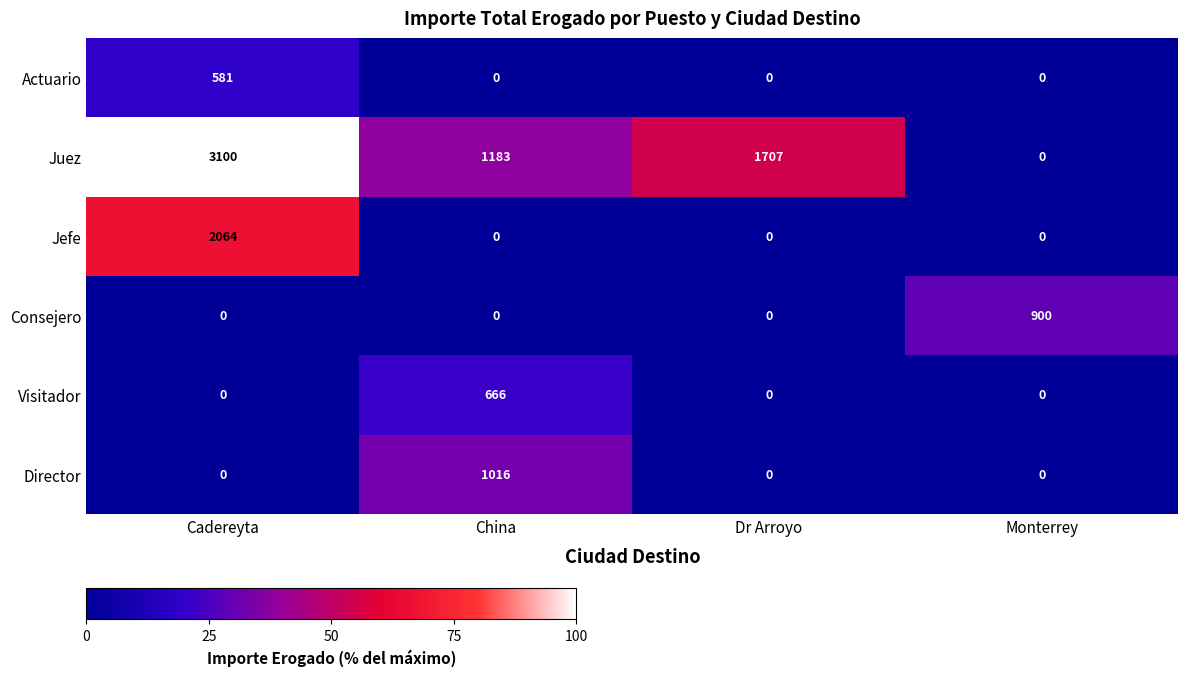

How many Director values are between 0 and 1016?

4